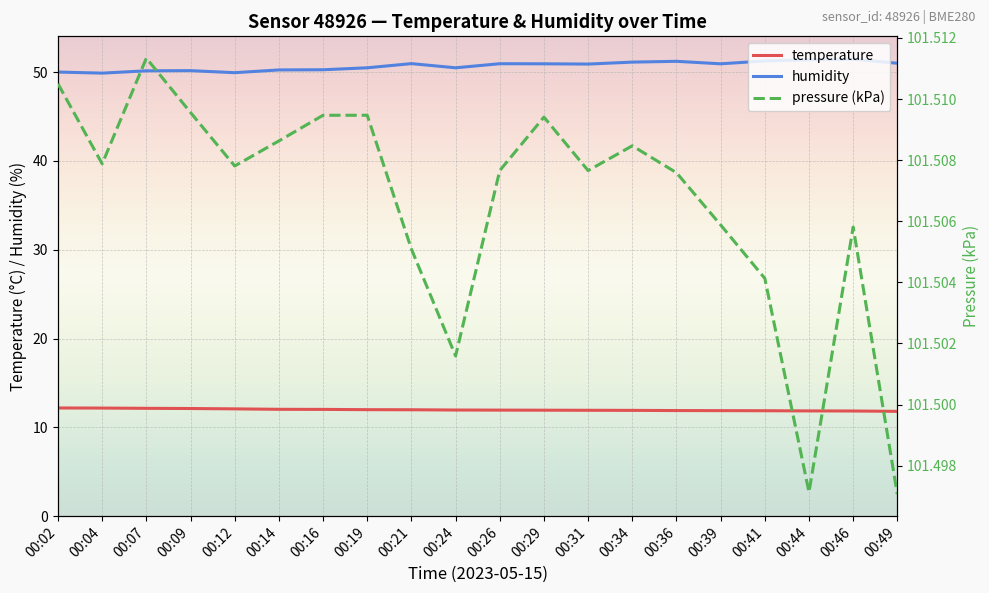

Is this an area chart (filled region under the line)?

No